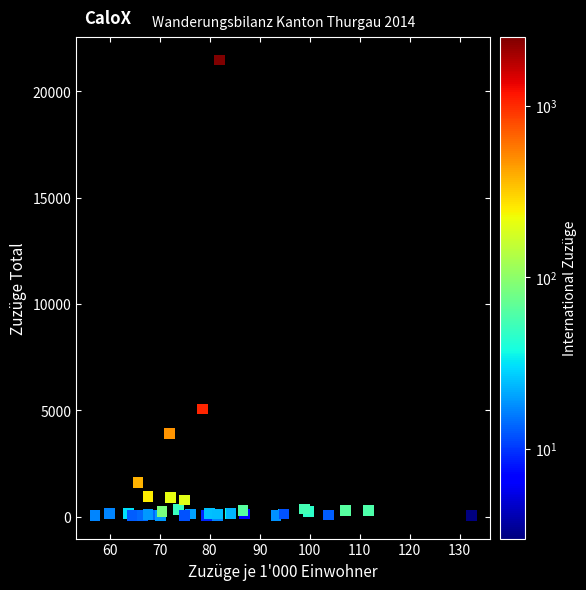

What Y value in the scatter plot is closest to 10761?

5066